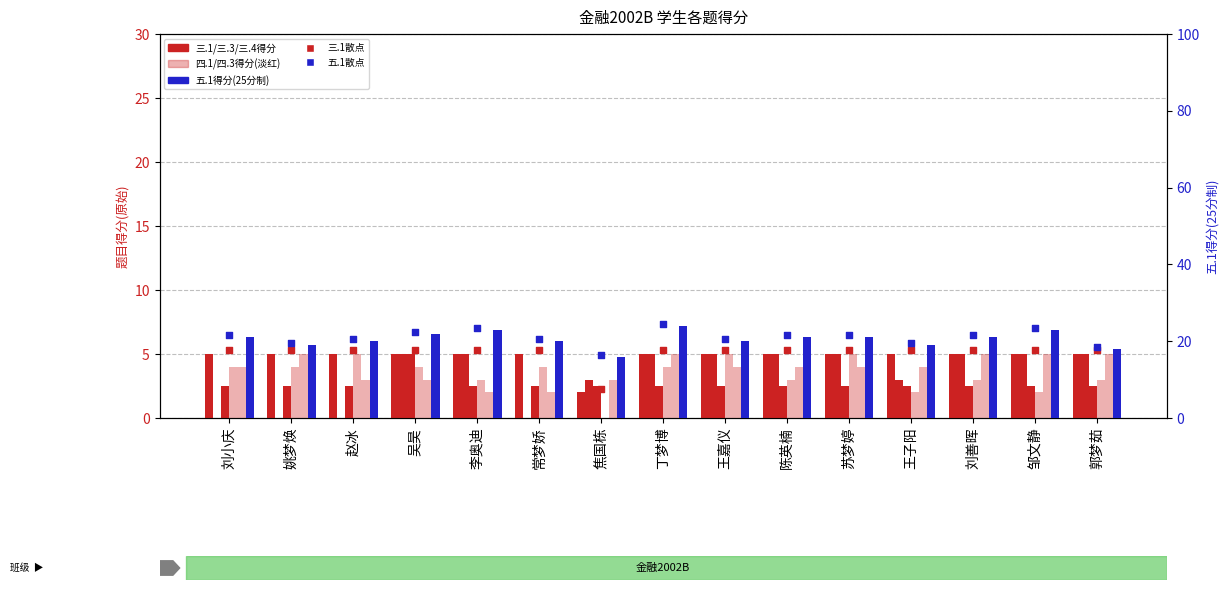

What is the total value across all series at 邹文静?

42.5